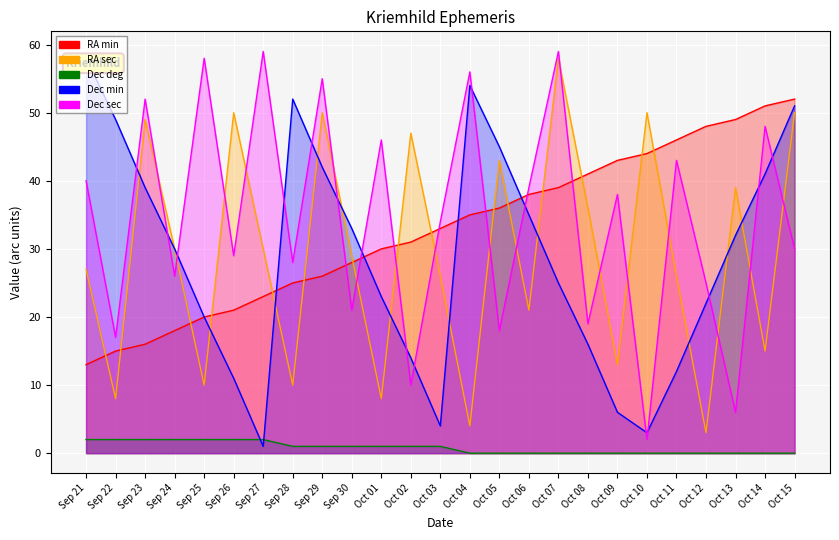

Between Oct 06 and Oct 08, which series saw the biggest shift?

Dec sec